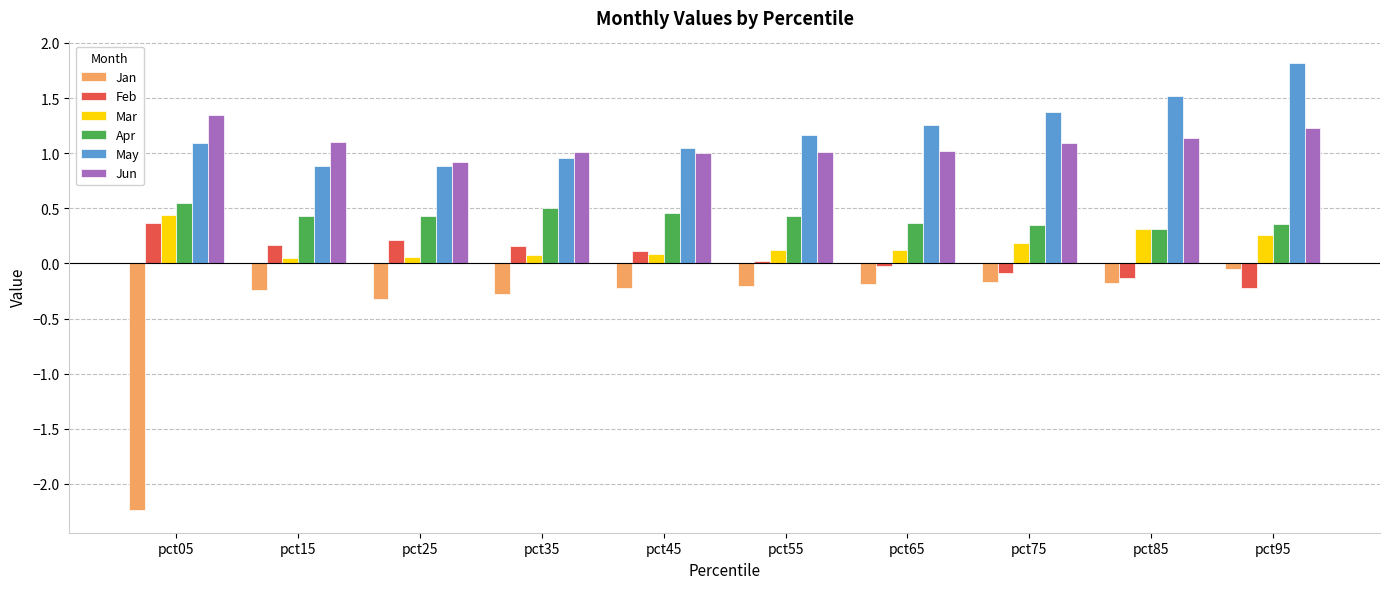

What is the average value of the Jun series?

1.1